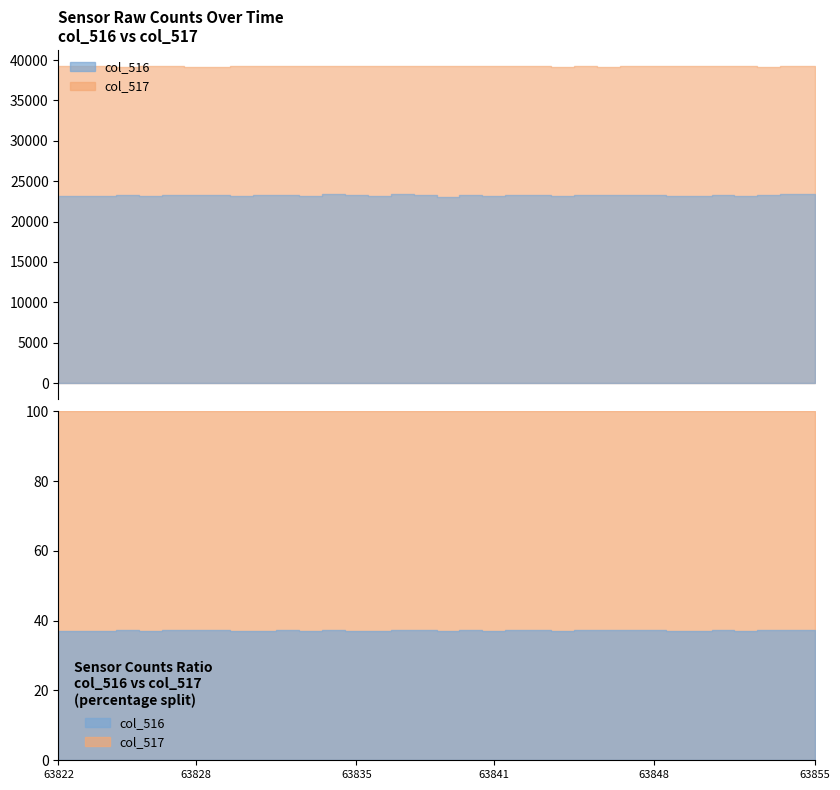

Reading left to right, extract all data points from this chart.

col_516: 23210	23202	23194	23259	23191	23251	23289	23278	23226	23263	23239	23180	23376	23237	23219	23382	23347	23078	23299	23107	23272	23279	23202	23292	23306	23287	23327	23149	23125	23337	23199	23327	23363	23362
col_517: 39252	39224	39220	39195	39284	39256	39198	39191	39264	39297	39237	39232	39215	39258	39237	39227	39227	39284	39217	39292	39269	39252	39208	39236	39197	39227	39224	39287	39287	39227	39278	39197	39260	39227